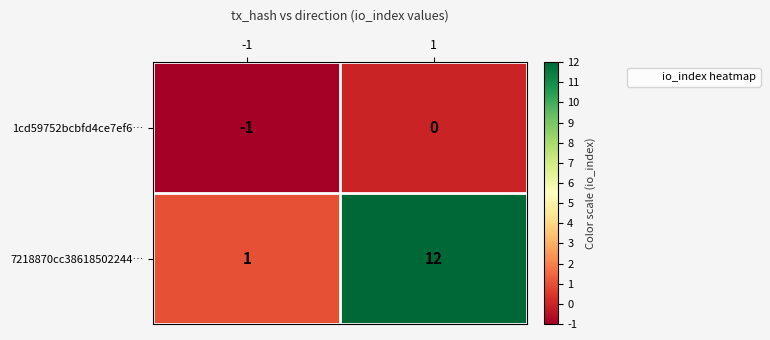

List the labels in order of 1cd59752bcbfd4ce7ef6… value, smallest first.

-1, 1